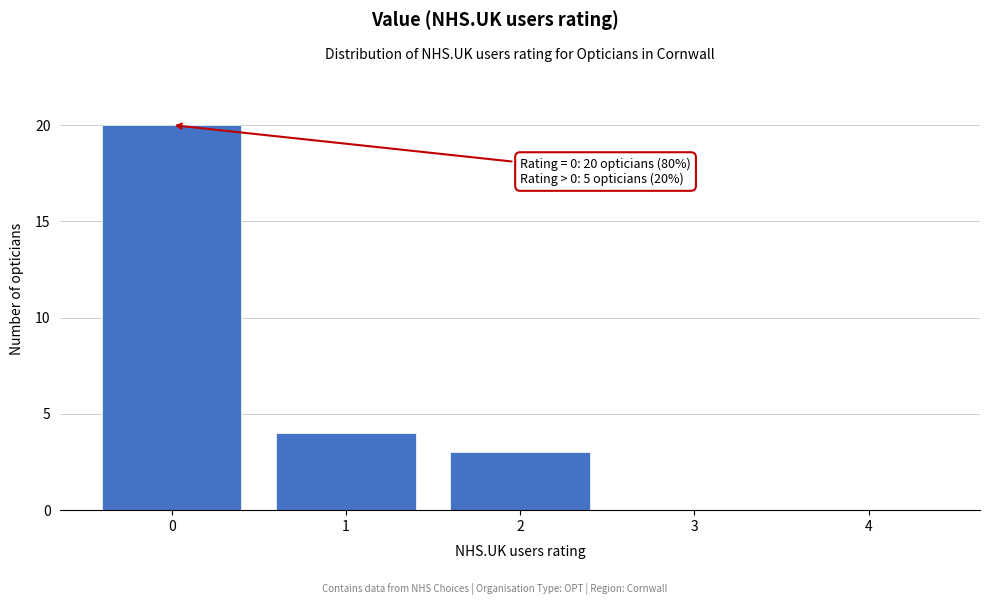

Reading right to left, what are all the values shown in this chart?

4=0	3=0	2=3	1=4	0=20